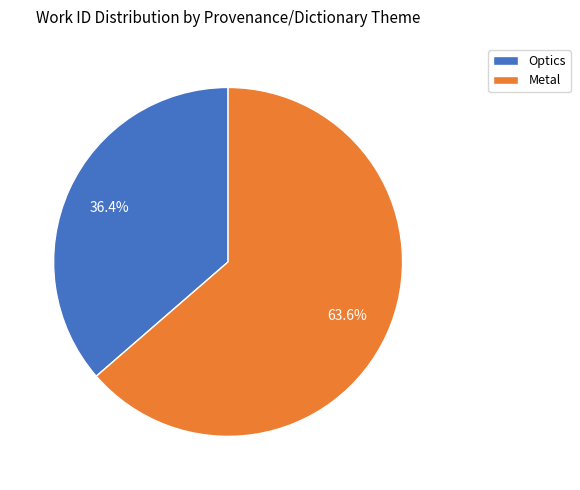

Is it true that Metal is 64% of the pie?

True